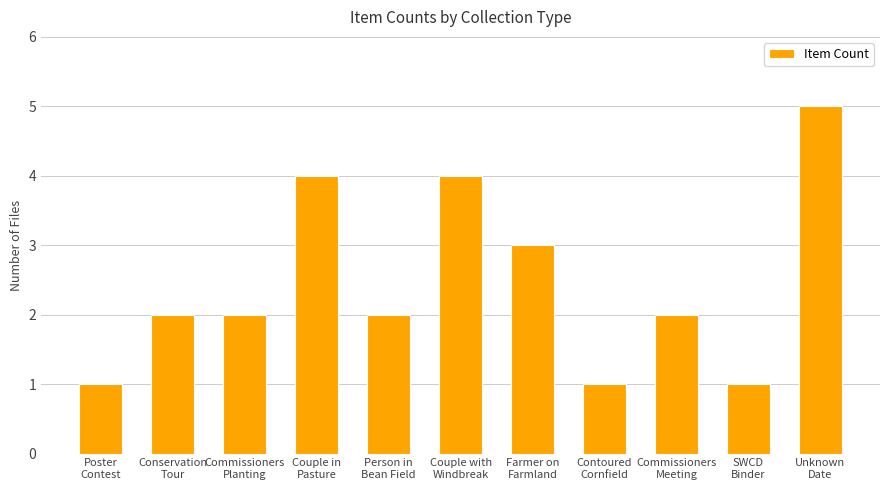

What position from the left is Conservation
Tour?

2